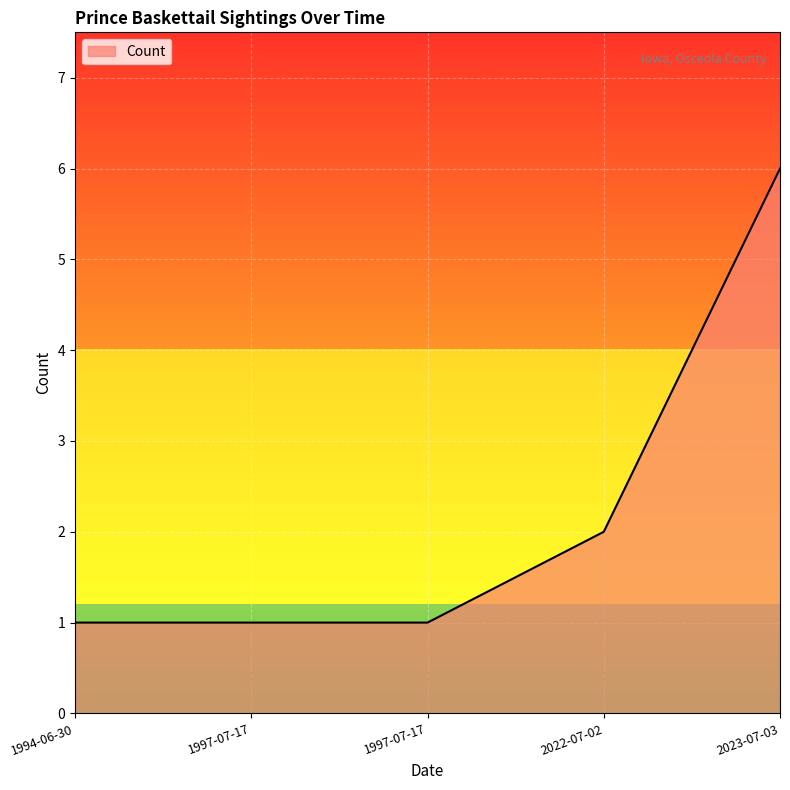

List the labels in order of value, smallest first.

1994-06-30, 1997-07-17, 1997-07-17, 2022-07-02, 2023-07-03